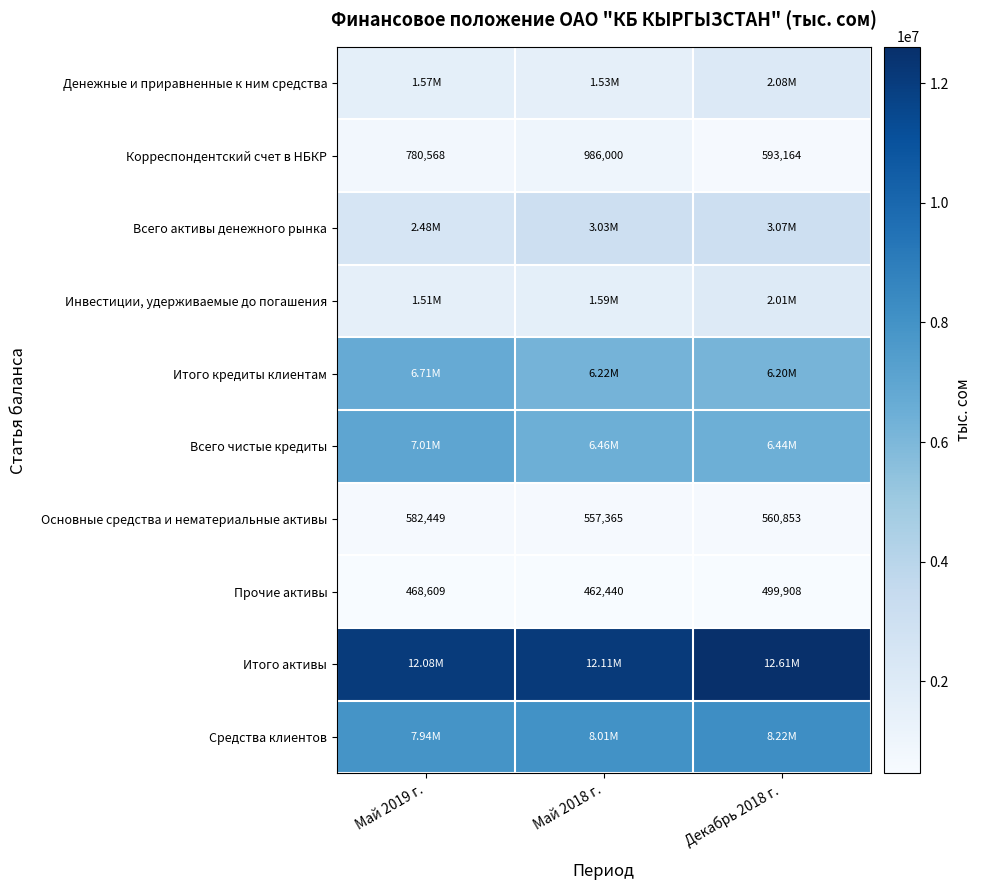

What is the difference between the Корреспондентский счет в НБКР values at Декабрь 2018 г. and Май 2018 г.?

392836